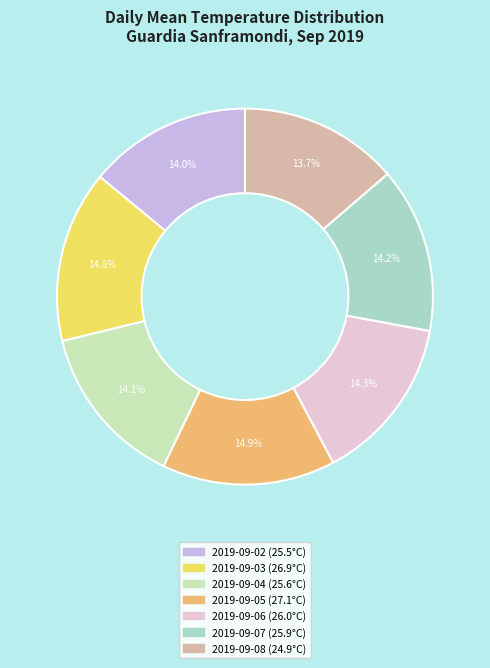

Which slice is the largest?

2019-09-05